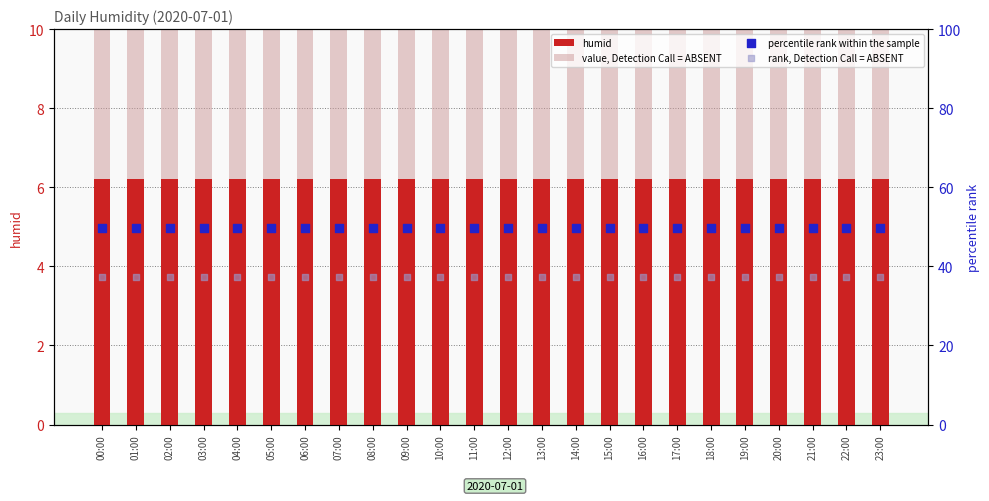

At how many categories does at least one series exceed 14?

24